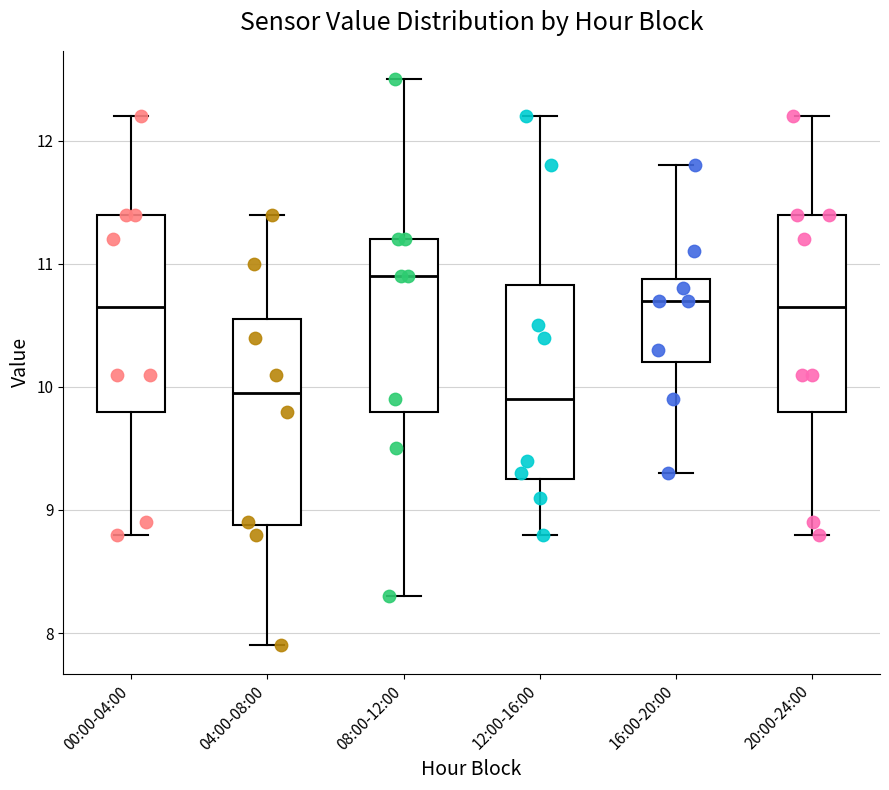

Where is the upper edge of the box for 12:00-16:00 on the y-axis? The values are not printed on the chart, so give them approximately, as read against the axis.

10.8